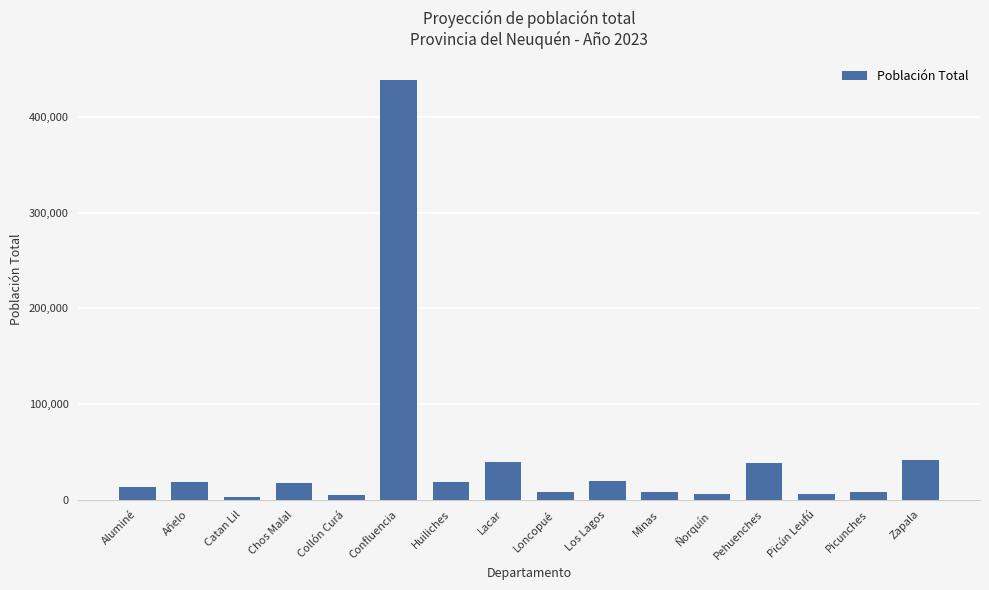

The value at Zapala is 41015. True or false?

True